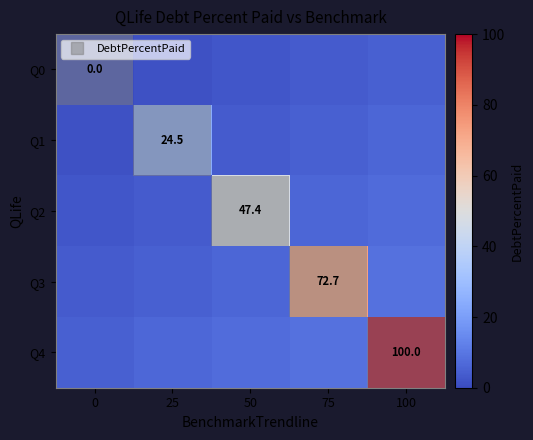

What is the sum of the Q0 values at 25 and 100?

6.2